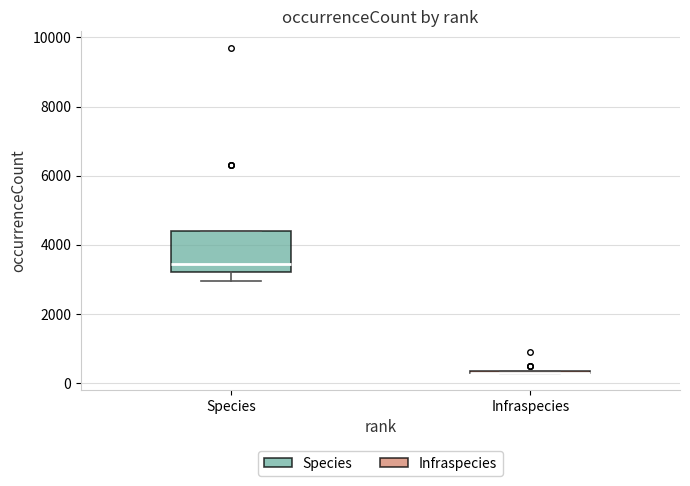

Which box is the tallest, from its lower edge to its upper edge?

Species